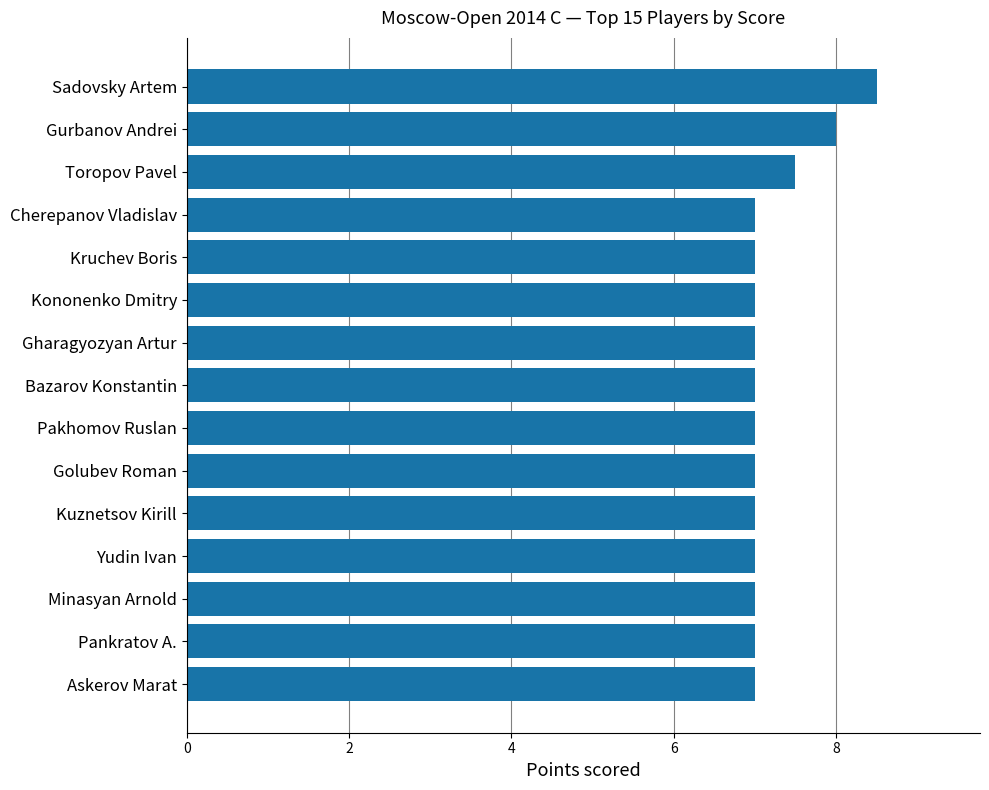

Reading bottom to top, list all the values displayed in this chart.

7.0	7.0	7.0	7.0	7.0	7.0	7.0	7.0	7.0	7.0	7.0	7.0	7.5	8.0	8.5